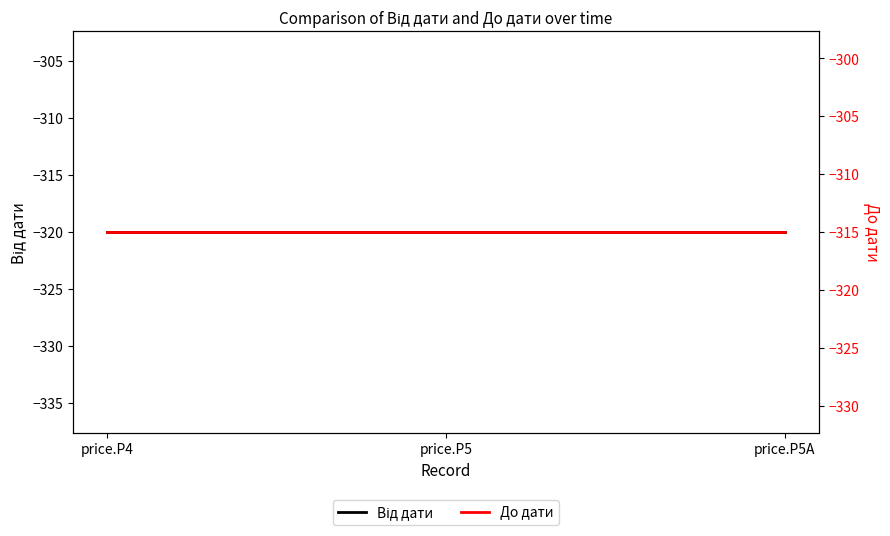

What is the average value of the До дати series?

-315